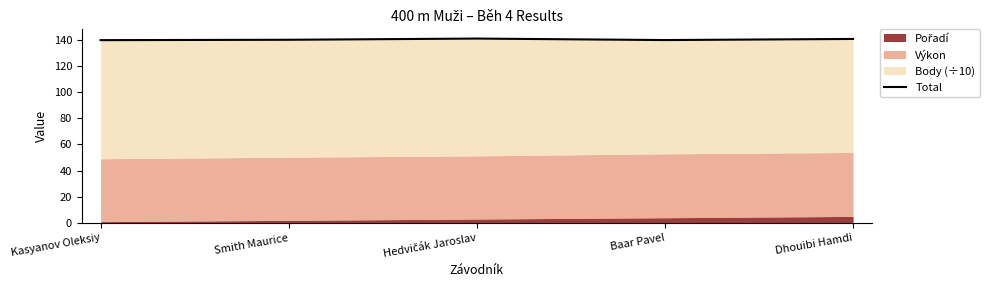

Reading left to right, transcribe all the data shown in this chart.

Kasyanov Oleksiy=139.7	Smith Maurice=139.9	Hedvičák Jaroslav=140.9	Baar Pavel=139.7	Dhouibi Hamdi=140.6